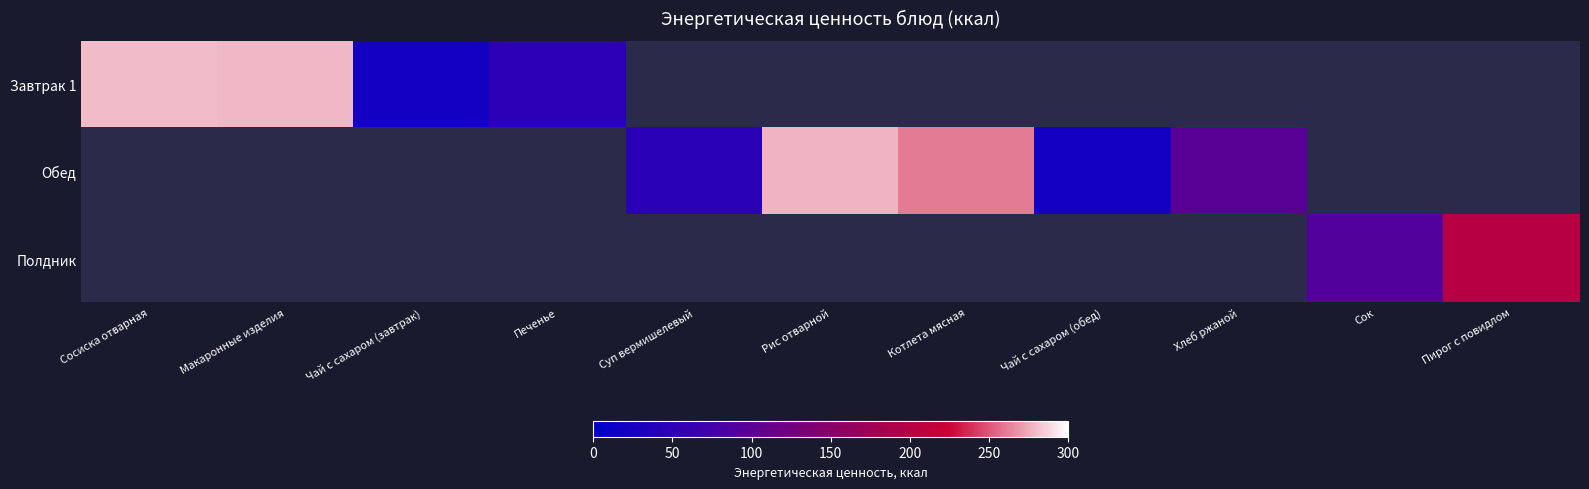

Which series has the largest range (max minus min)?

Завтрак 1